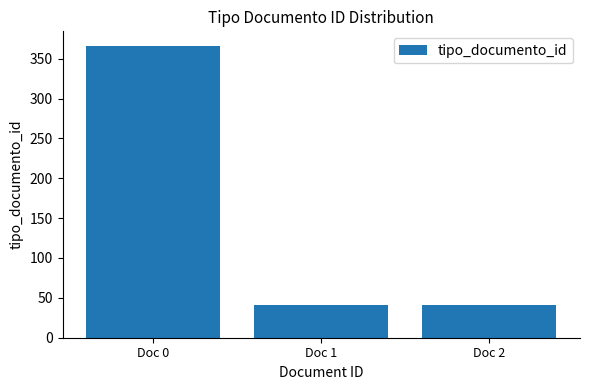

Reading right to left, list all the values displayed in this chart.

41	41	366